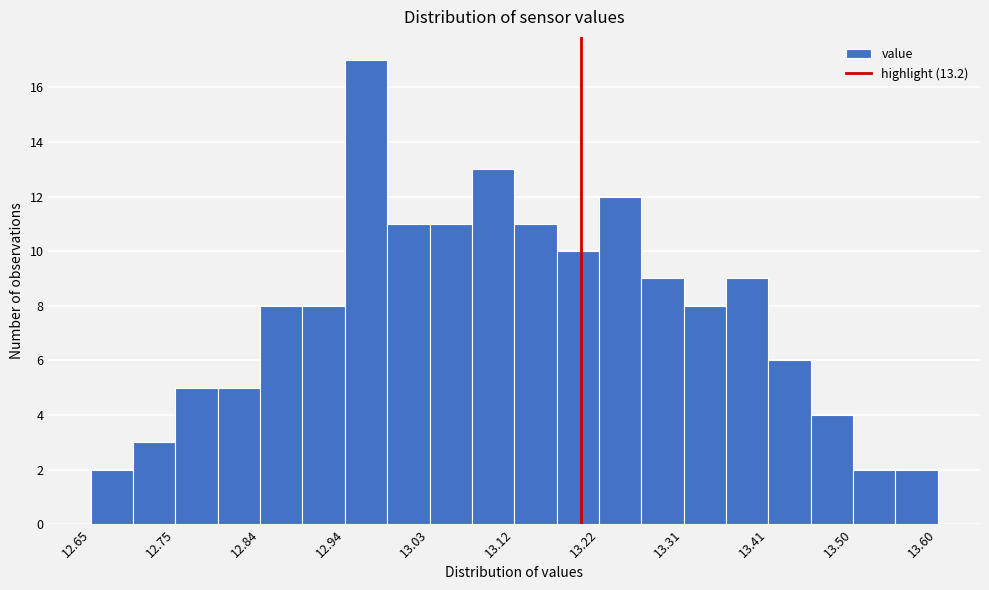

Reading left to right, transcribe this chart: for each bar, give the range it covers on the x-axis and its height. Neither the bar edges nor the heights are printed on the chart, so give them approximately, as read against the axes.

12.65 to 12.70: 2
12.70 to 12.75: 3
12.75 to 12.79: 5
12.79 to 12.84: 5
12.84 to 12.89: 8
12.89 to 12.94: 8
12.94 to 12.98: 17
12.98 to 13.03: 11
13.03 to 13.08: 11
13.08 to 13.13: 13
13.13 to 13.17: 11
13.17 to 13.22: 10
13.22 to 13.27: 12
13.27 to 13.32: 9
13.32 to 13.36: 8
13.36 to 13.41: 9
13.41 to 13.46: 6
13.46 to 13.51: 4
13.51 to 13.55: 2
13.55 to 13.60: 2